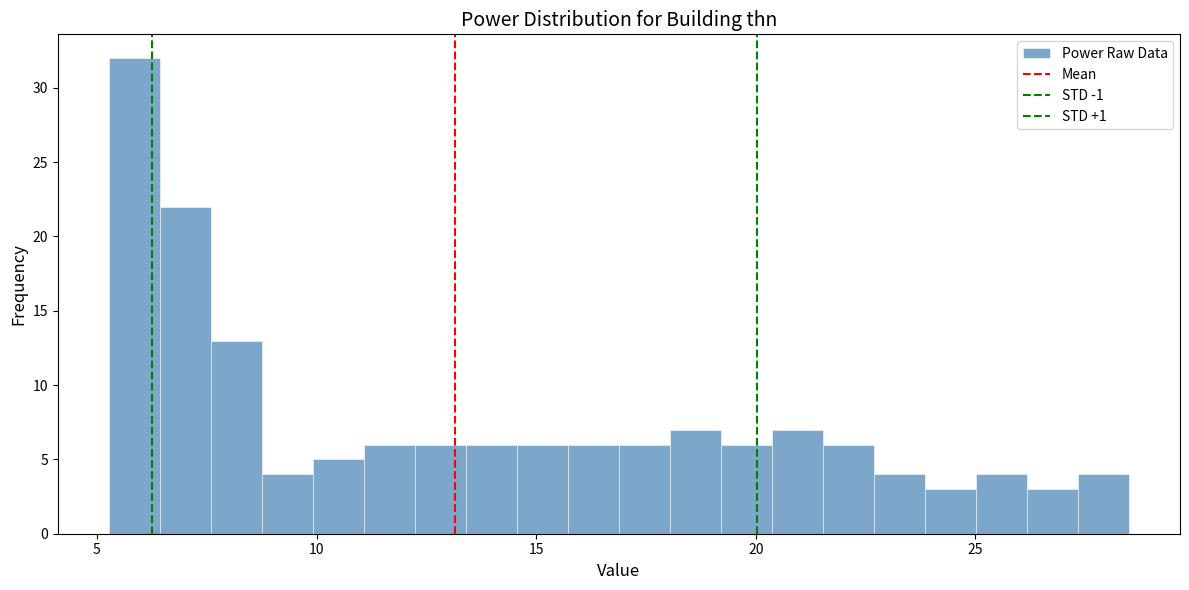

Read against the x-axis, roughly where is the centre of the tallest bar?

6.0